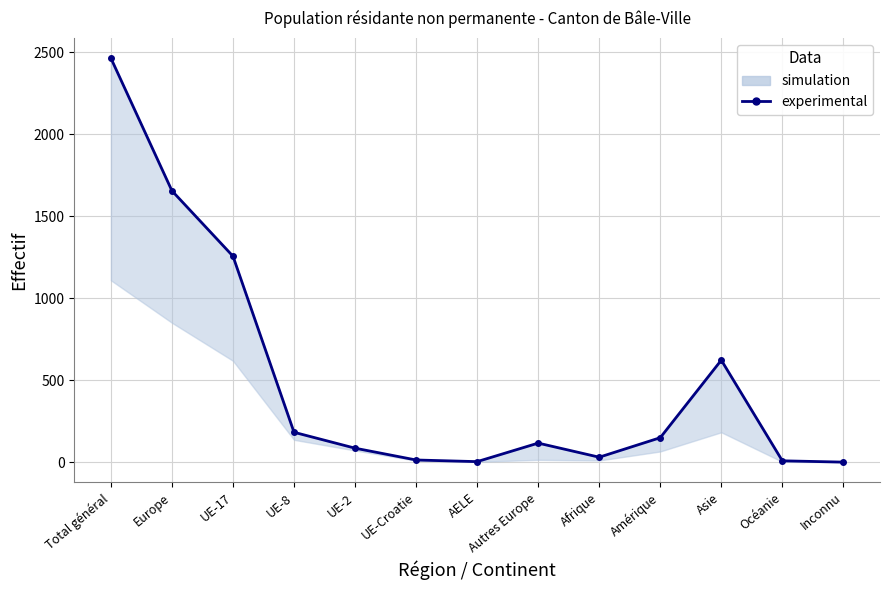

What is the change in value from Total général to Océanie?

-2456